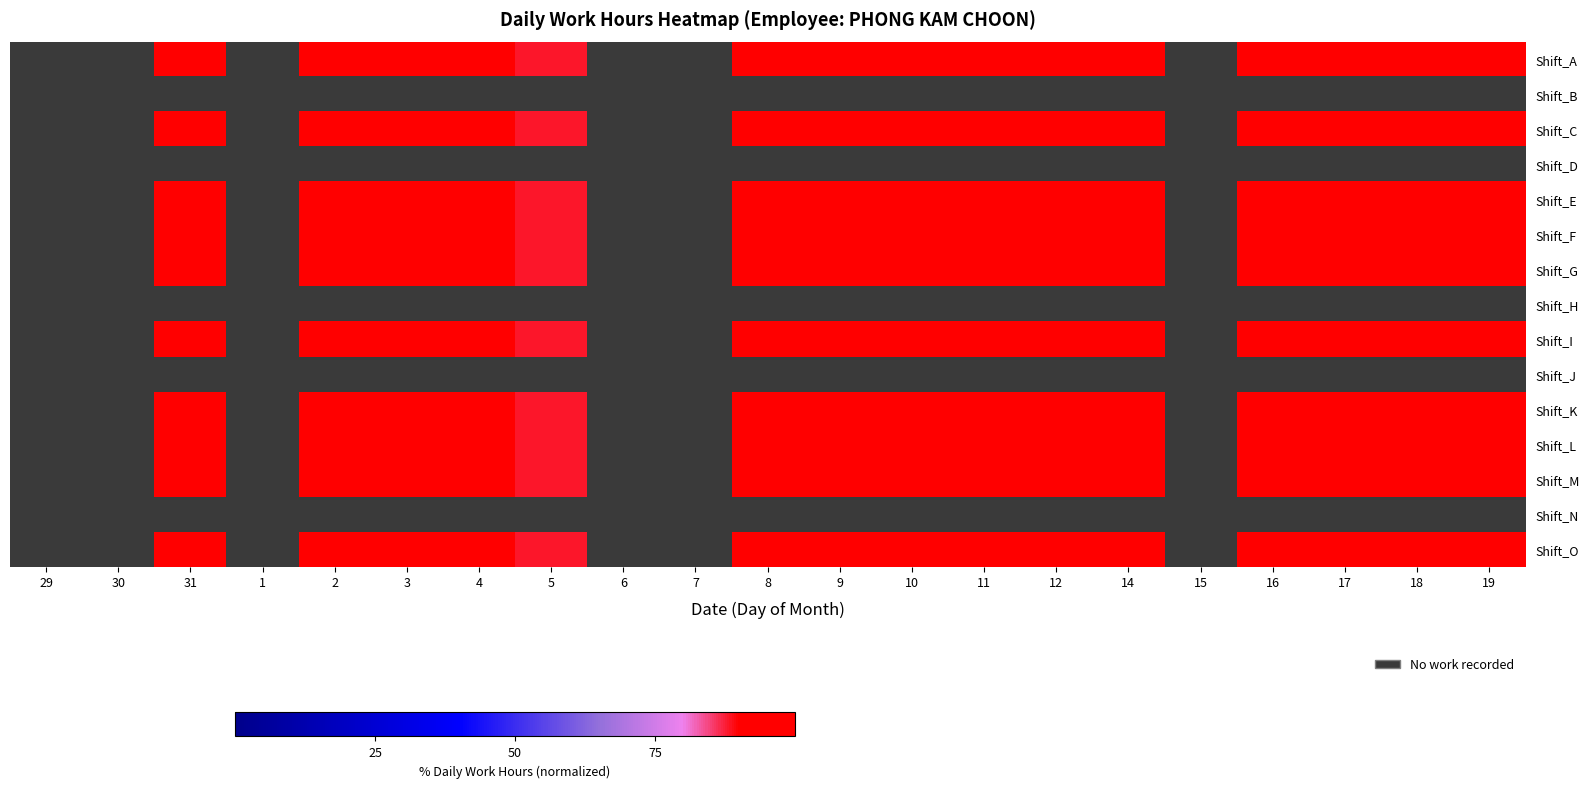

How many distinct data groups are displayed?

15